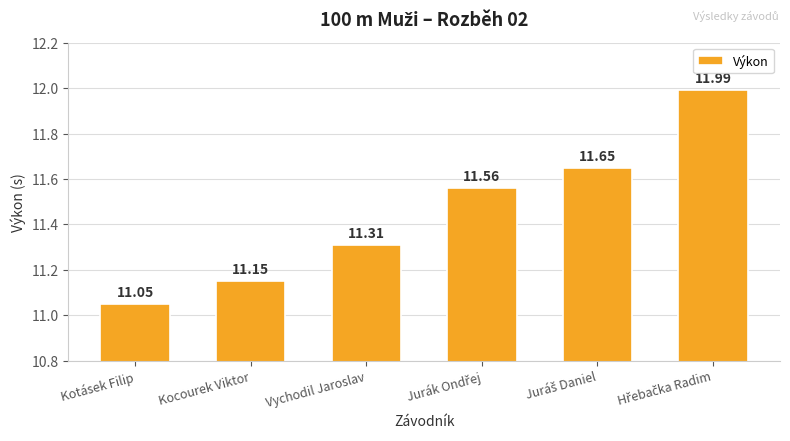

What is the label of the 1st bar from the left?

Kotásek Filip